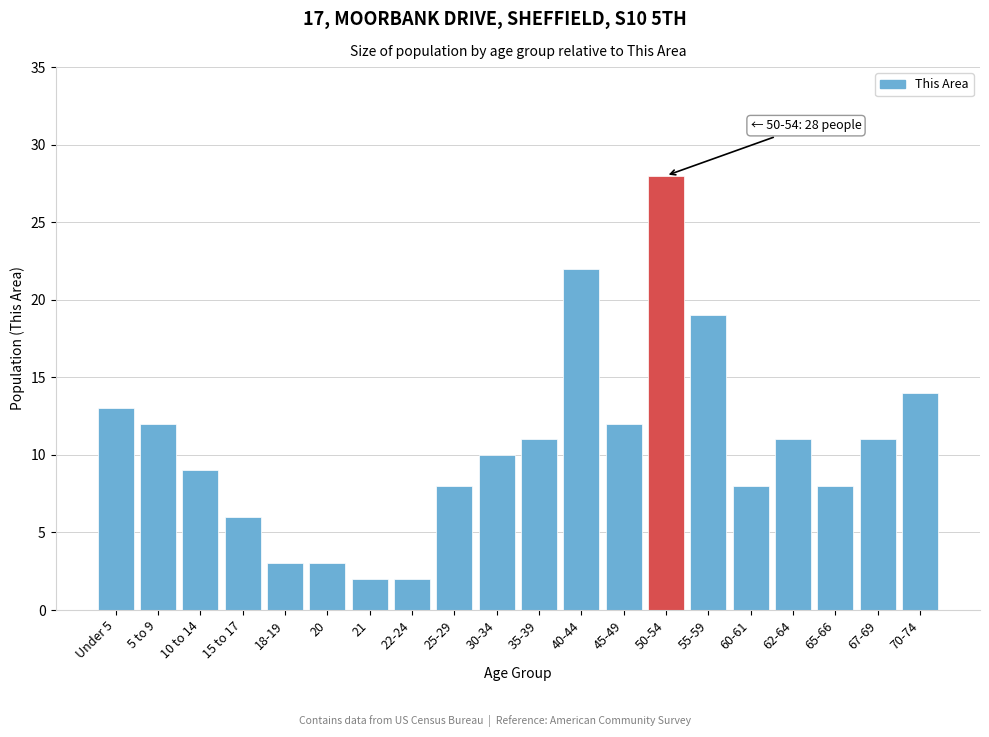

Reading left to right, transcribe all the data shown in this chart.

Under 5=13	5 to 9=12	10 to 14=9	15 to 17=6	18-19=3	20=3	21=2	22-24=2	25-29=8	30-34=10	35-39=11	40-44=22	45-49=12	50-54=28	55-59=19	60-61=8	62-64=11	65-66=8	67-69=11	70-74=14